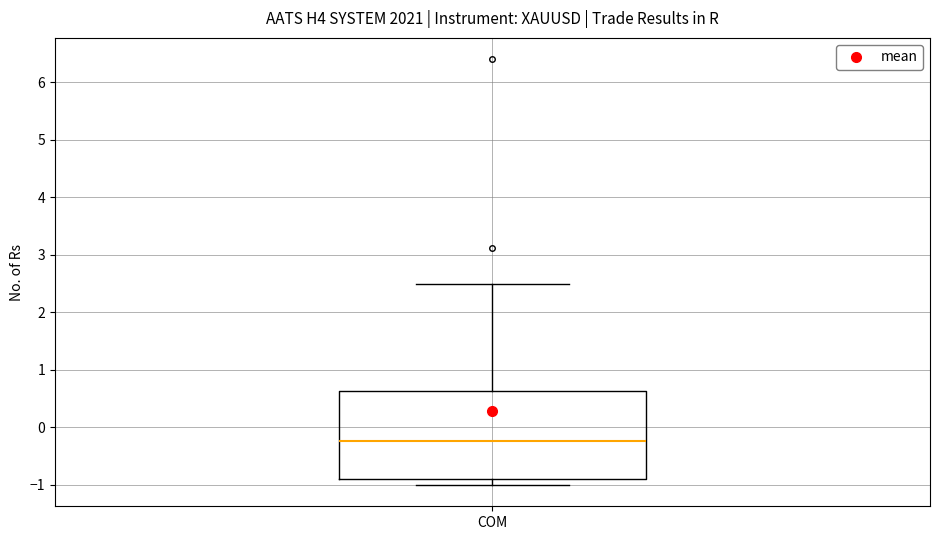

Transcribe this box plot: give where the median line is, the range the box spans, and where the two whiskers end, as read against the y-axis. The values are not printed on the chart, so give them approximately, as read against the axis.

median -0.2, box -0.9 to 0.6, whiskers -1.0 to 2.5